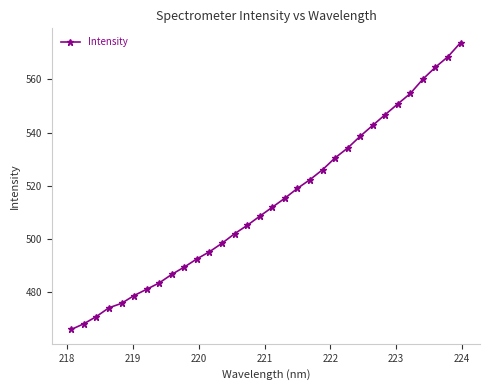

True or false: there are more than 2 points higher than both neighbors.

False